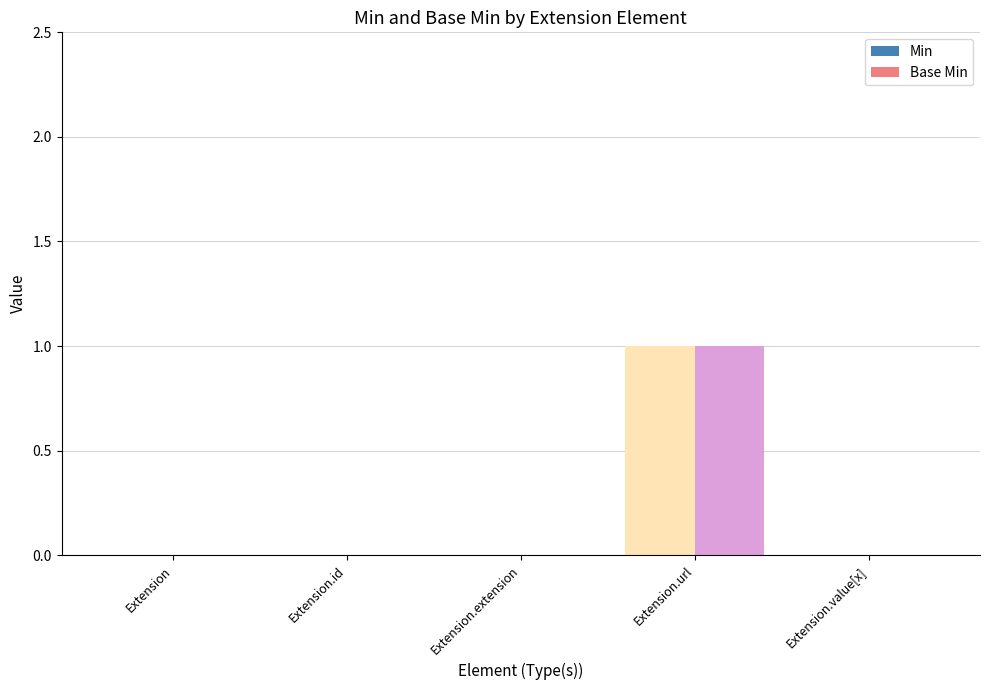

What is the highest value of the Min series?

1